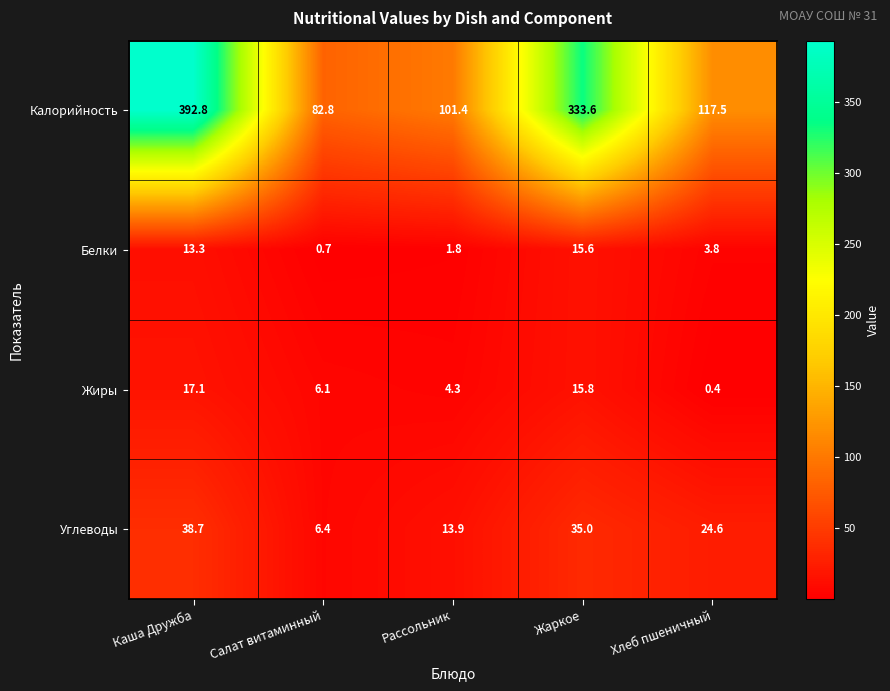

What is the total value across all series at Хлеб пшеничный?

146.3